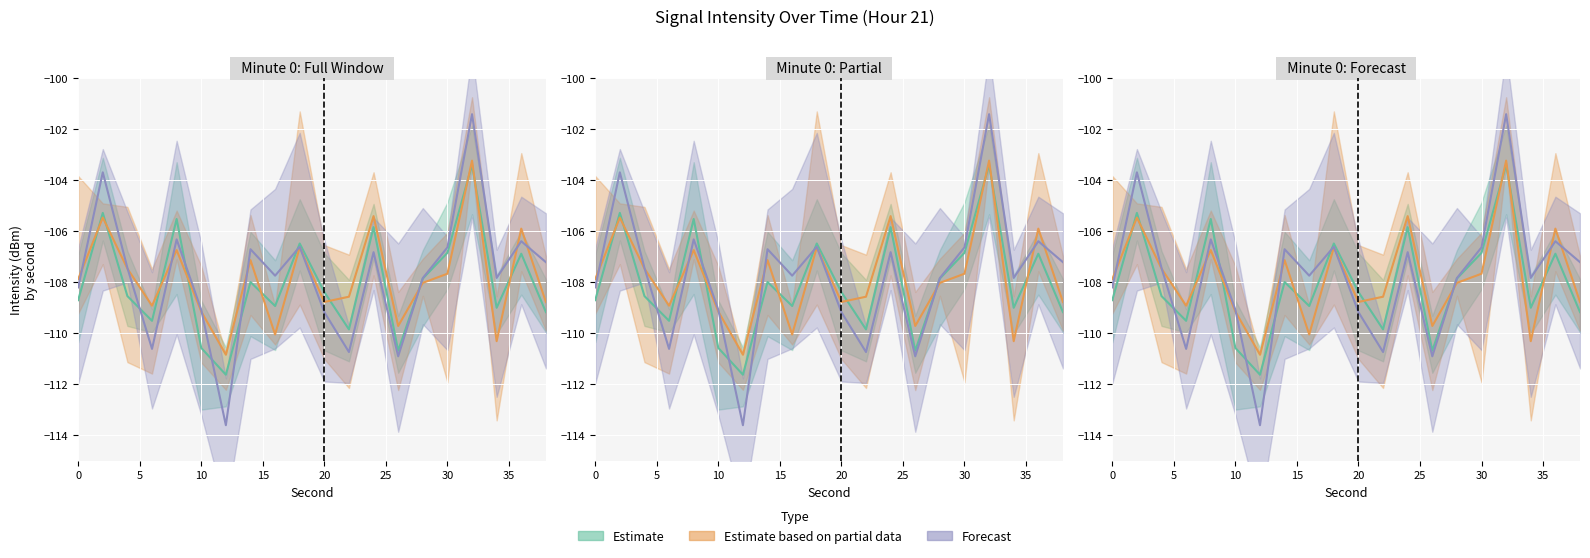

At which label is the value closest to -107?

36